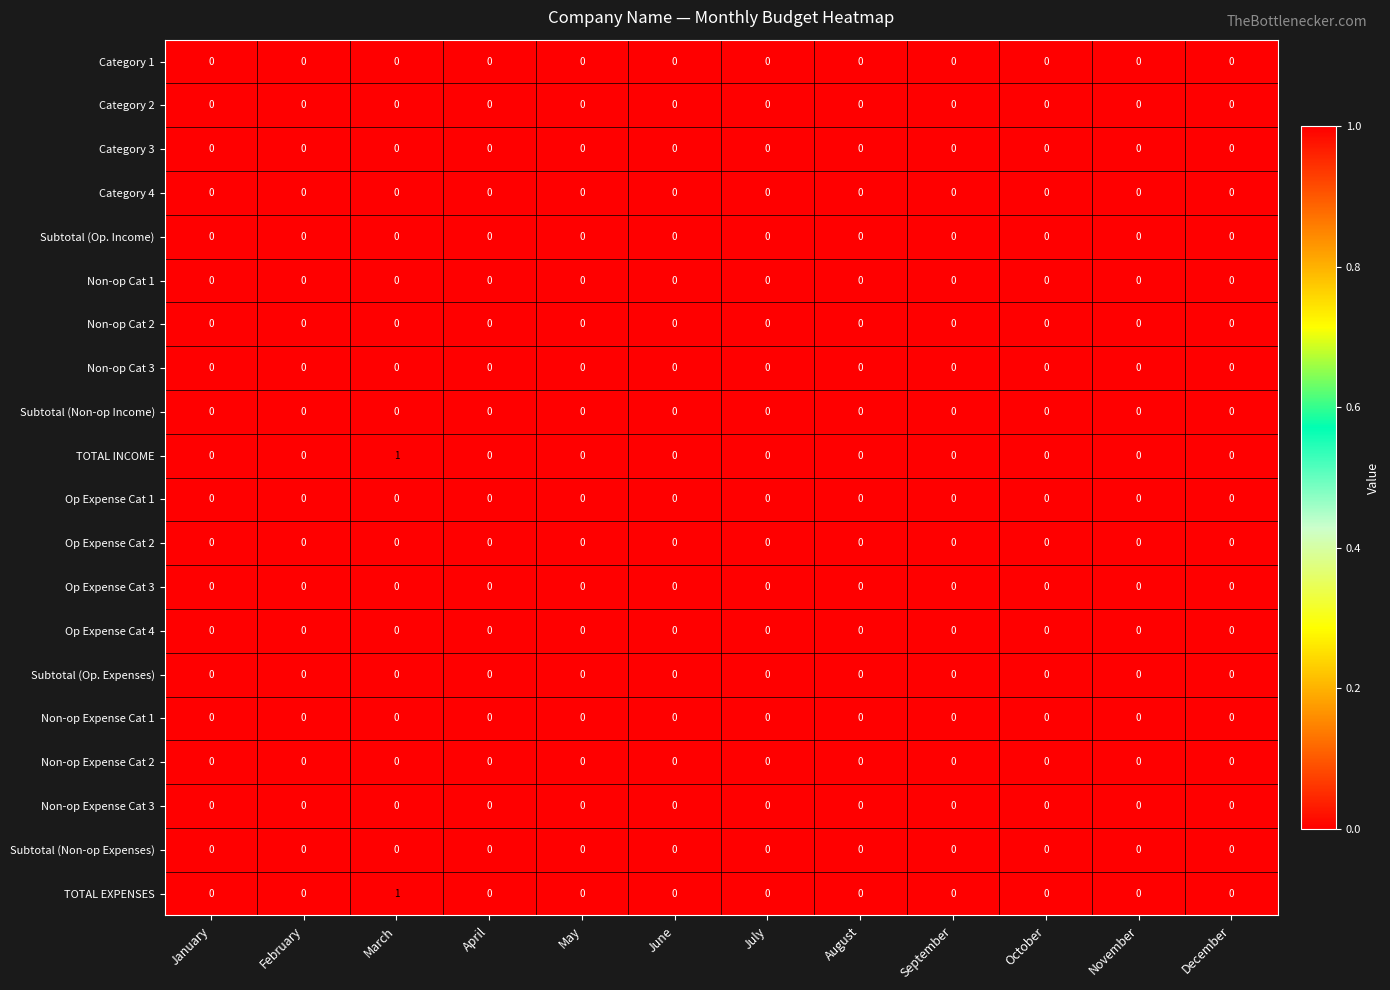

What is the difference between the highest and lowest values at March?

1